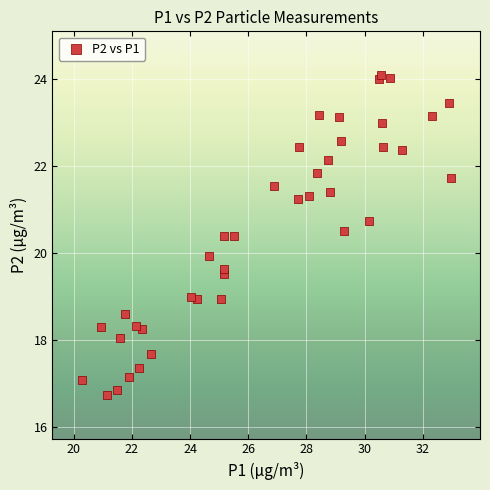

What is the range of X values (max minus min)?

12.7